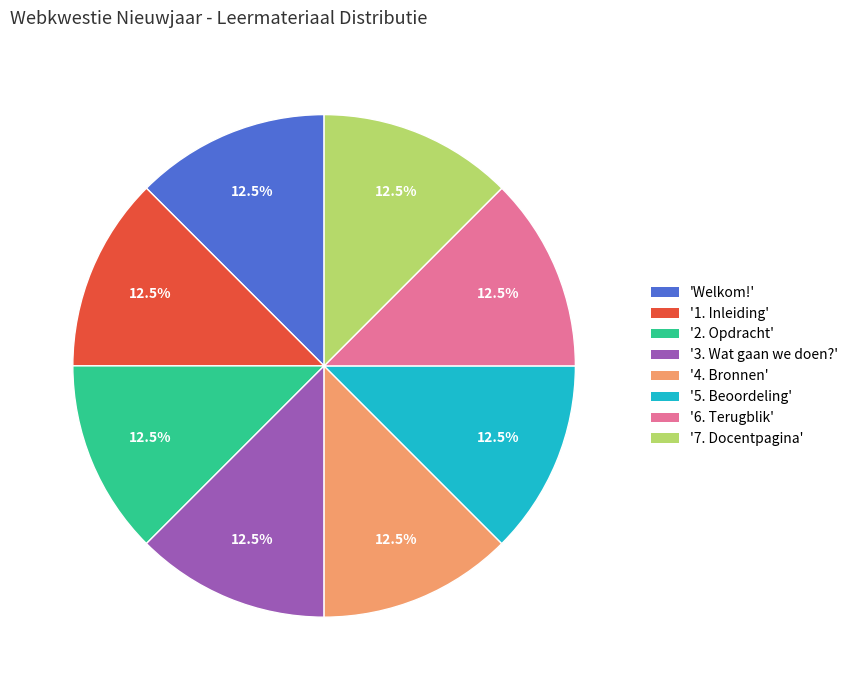

Is there a majority slice in this chart?

No